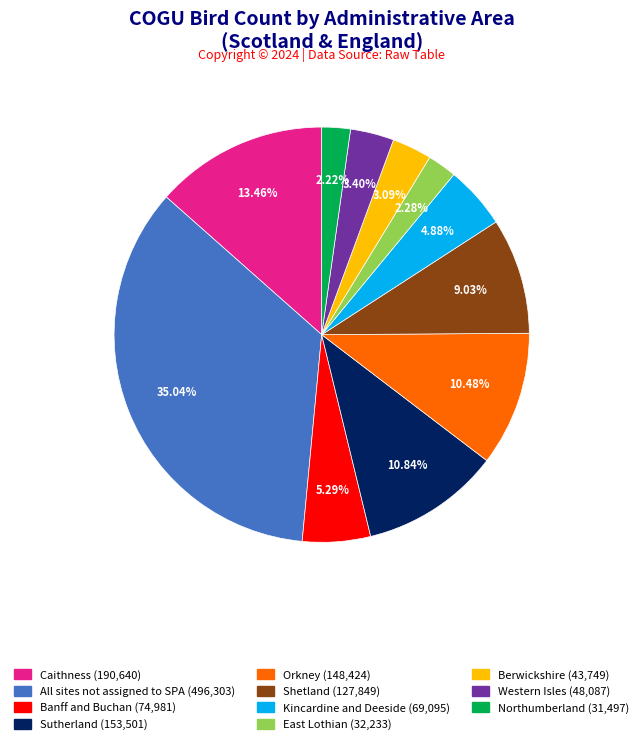

Is there any slice that represents more than half of the pie?

No